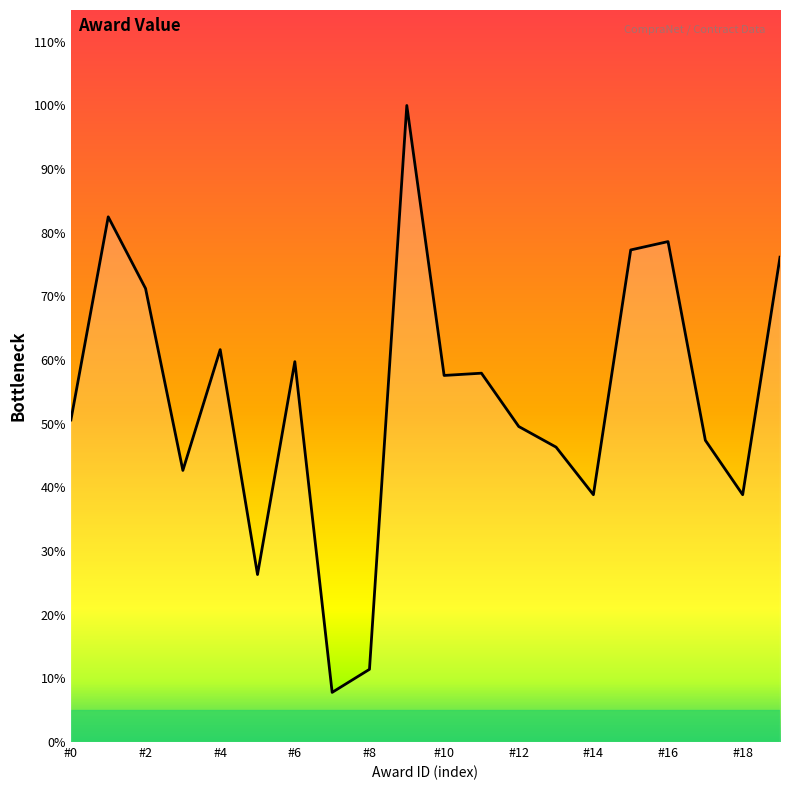

What is the difference between the maximum and second lowest values?

290403.0